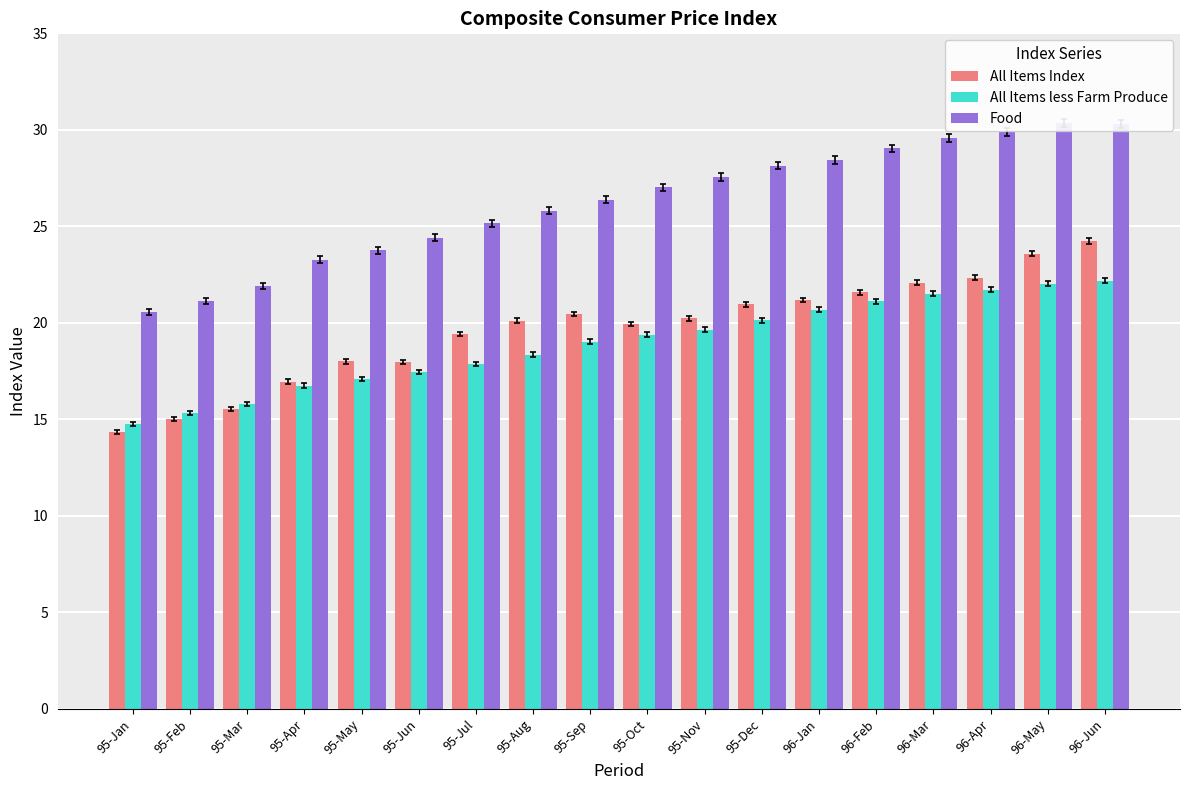

Which series changed the most between 95-Jan and 95-Dec?

Food